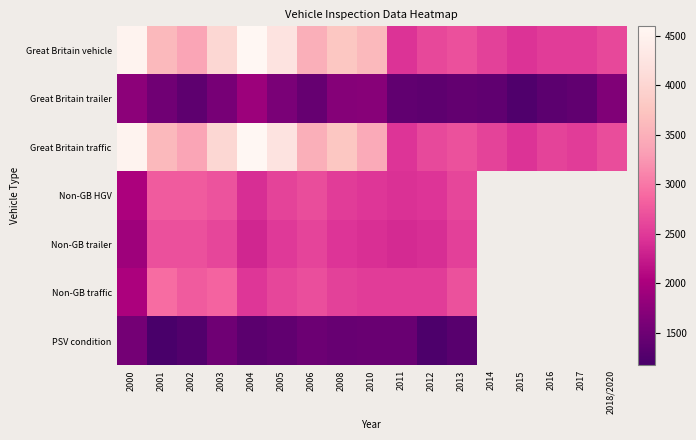

Is it true that Non-GB HGV equals 2015.0 at 2000?

True